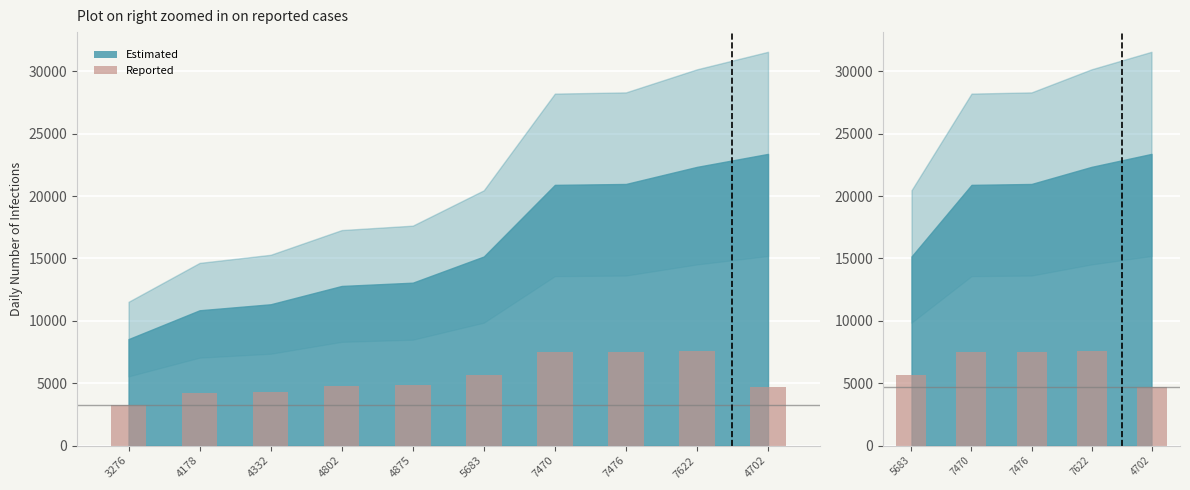

Reading right to left, extract all data points from this chart.

4702	7622	7476	7470	5683